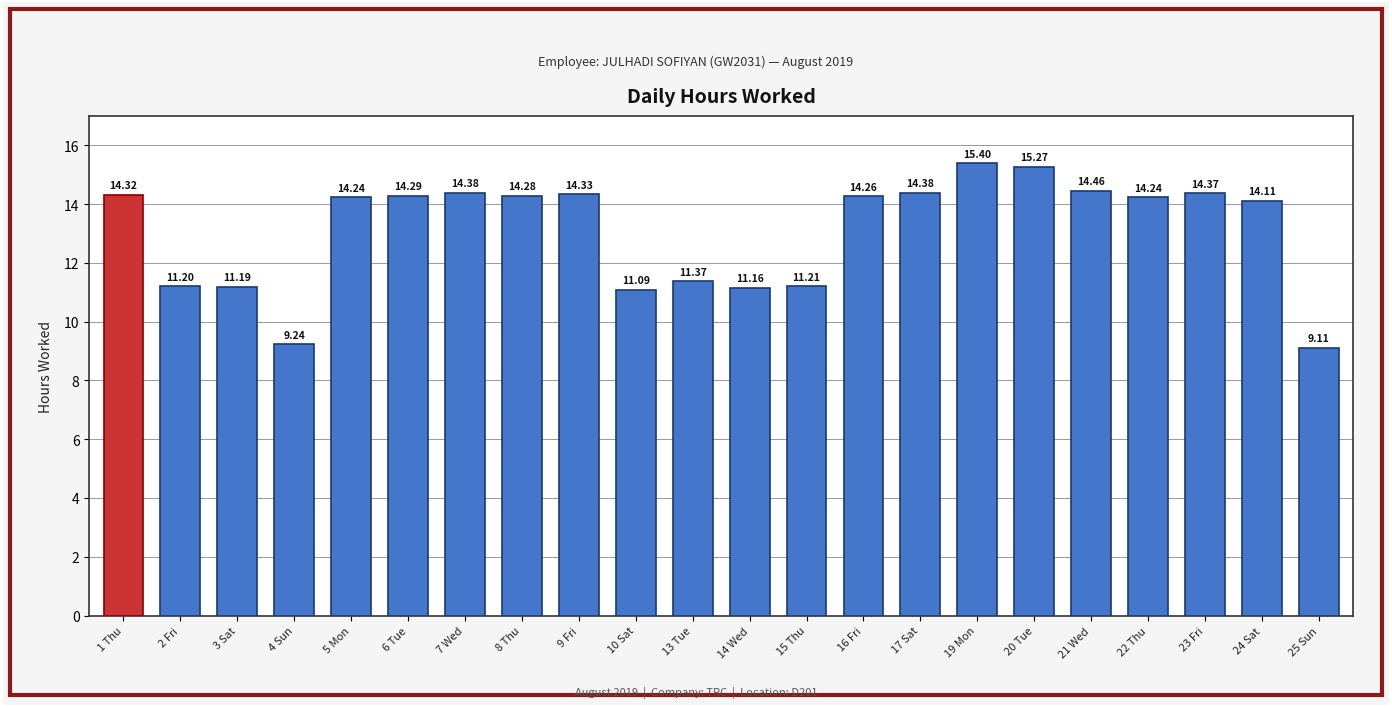

Which category has the lowest value across all series?

25 Sun